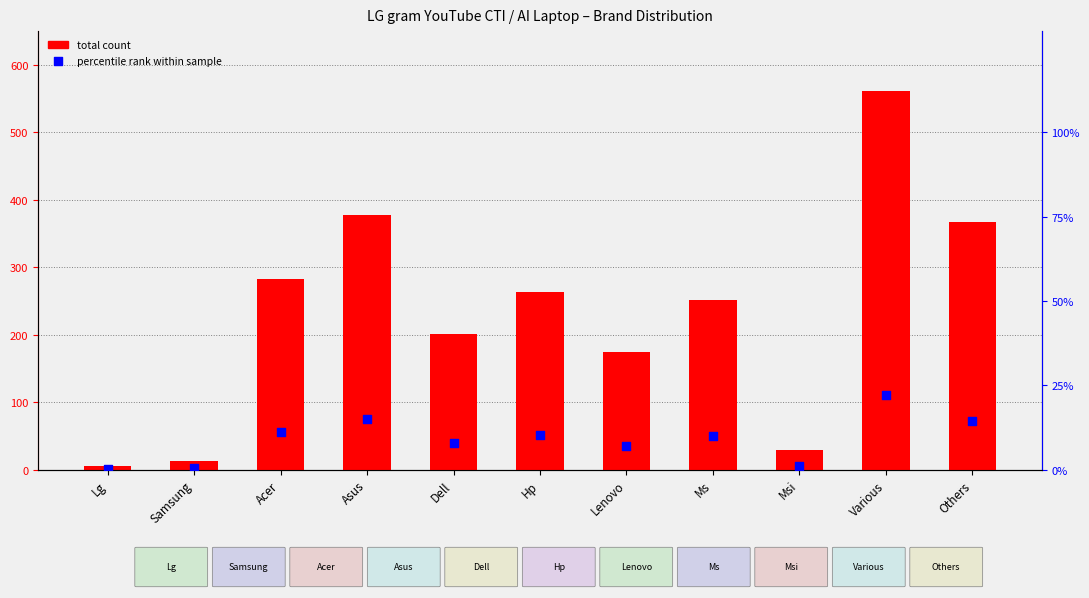

Which series has the largest total across all categories?

total count